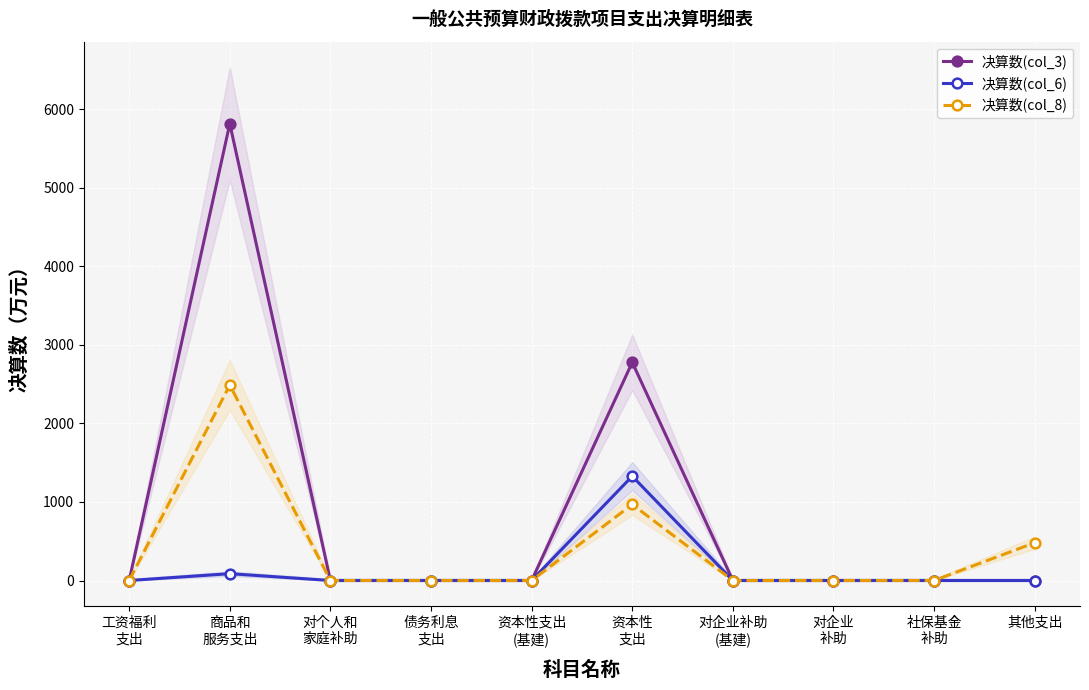

True or false: 决算数(col_3) and 决算数(col_6) cross at least once.

False